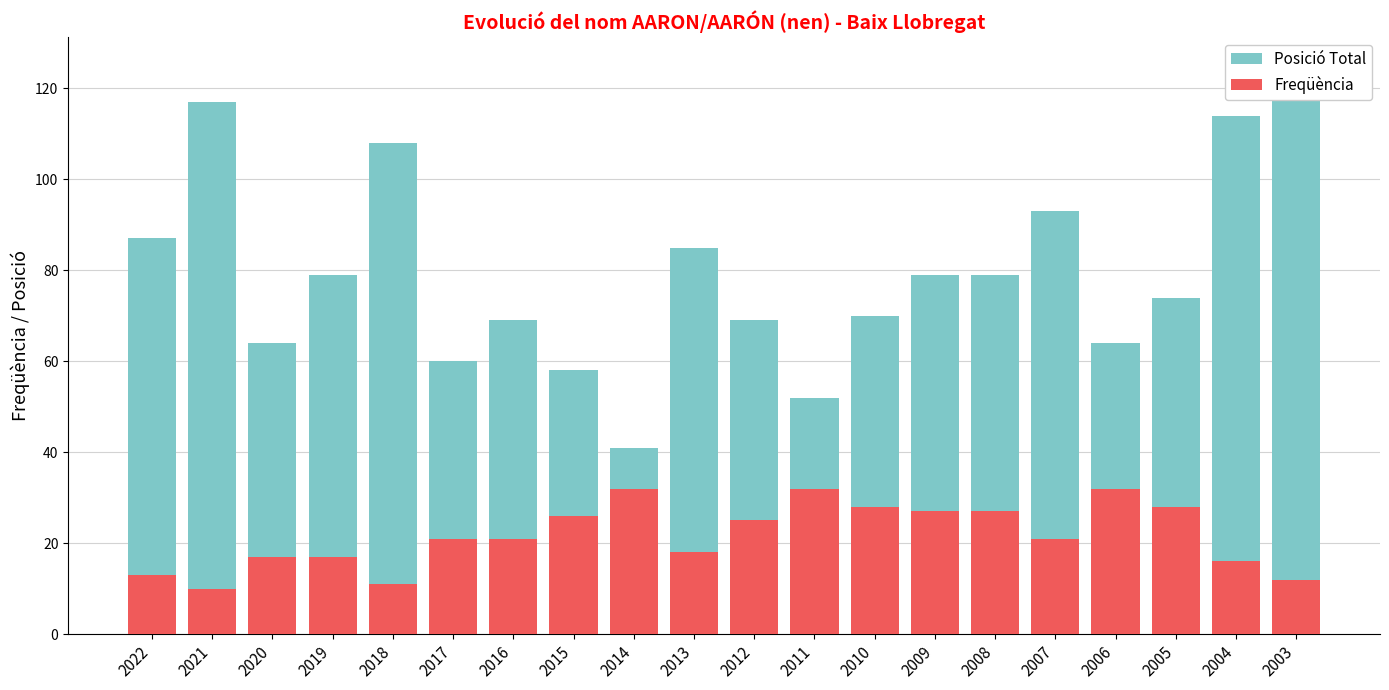

Which has a higher value, 2020 or 2009?

2009